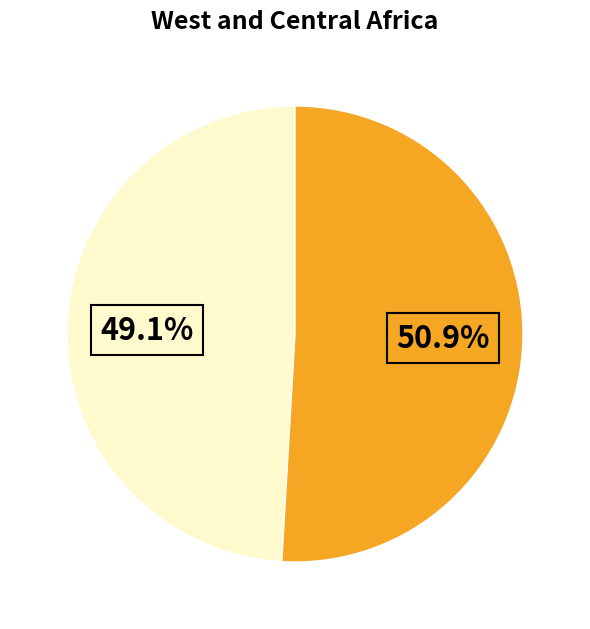

Is there any slice that represents more than half of the pie?

Yes